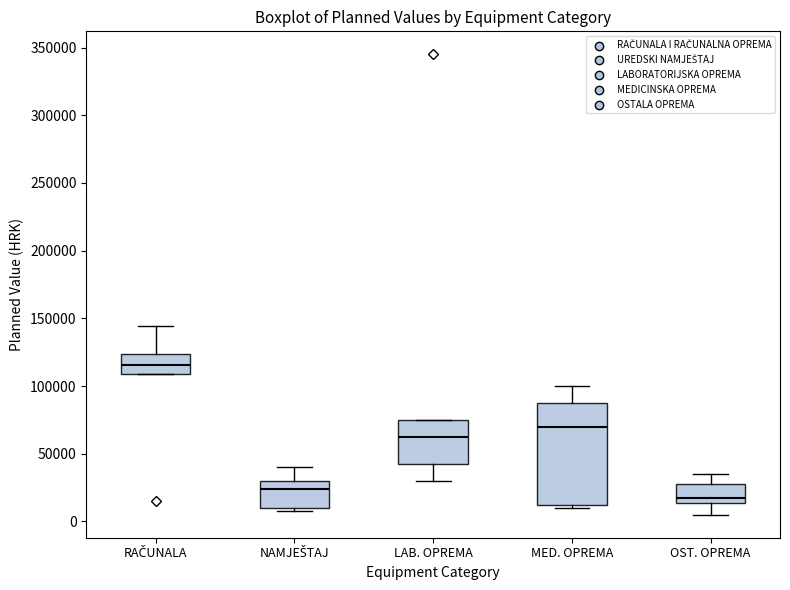

Reading left to right, transcribe this box plot: for each box, give where its median line is, the range the box spans, and where its two whiskers end, as read against the y-axis. The values are not printed on the chart, so give them approximately, as read against the axis.

RAČUNALA: median 115000, box 110000 to 125000, whiskers 110000 to 145000
NAMJEŠTAJ: median 25000, box 10000 to 30000, whiskers 10000 (just below the box's lower edge) to 40000
LAB. OPREMA: median 65000, box 45000 to 75000, whiskers 30000 to 75000
MED. OPREMA: median 70000, box 15000 to 90000, whiskers 10000 to 100000
OST. OPREMA: median 20000, box 15000 to 30000, whiskers 5000 to 35000